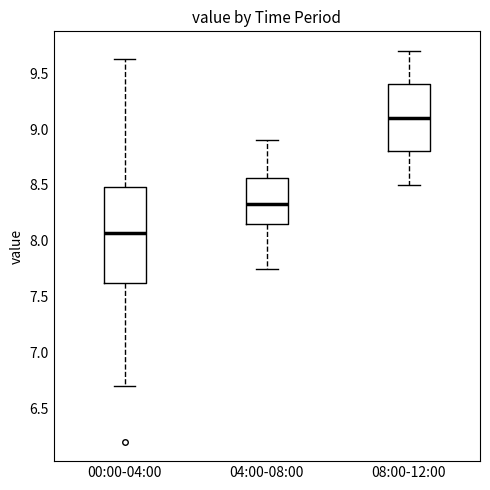

Reading left to right, transcribe this box plot: for each box, give where its median line is, the range the box spans, and where its two whiskers end, as read against the y-axis. The values are not printed on the chart, so give them approximately, as read against the axis.

00:00-04:00: median 8.05, box 7.60 to 8.50, whiskers 6.70 to 9.65
04:00-08:00: median 8.35, box 8.15 to 8.55, whiskers 7.75 to 8.90
08:00-12:00: median 9.10, box 8.80 to 9.40, whiskers 8.50 to 9.70